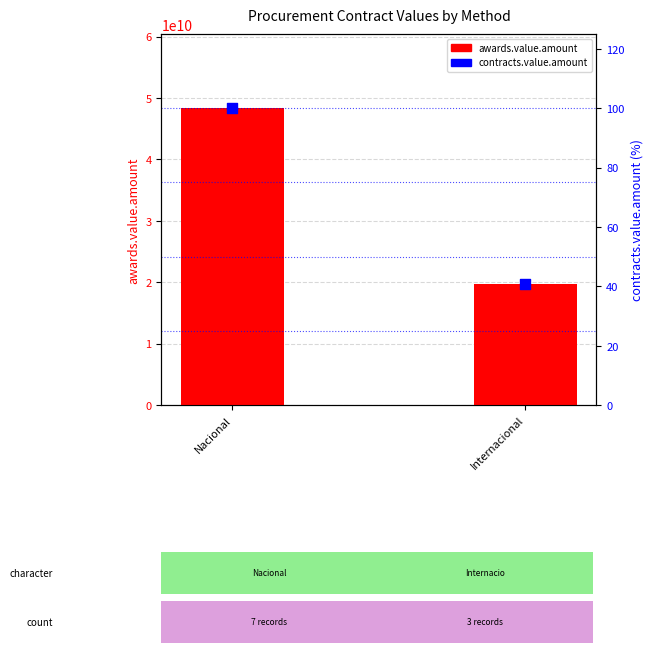

Is the value of awards.value.amount at Nacional greater than the value of contracts.value.amount at Internacional?

Yes